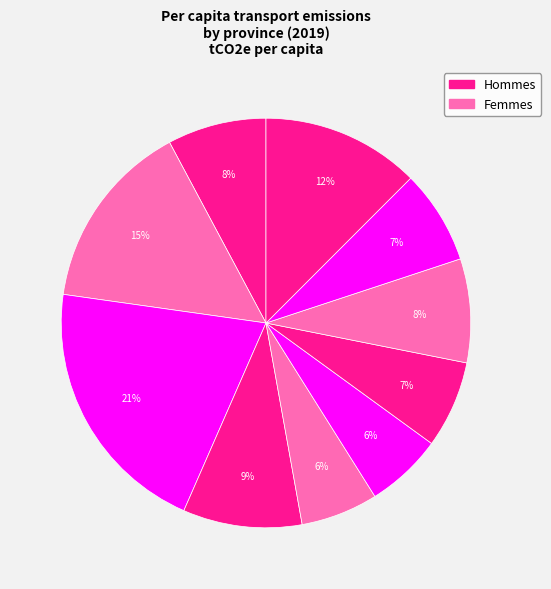

Is there a majority slice in this chart?

No